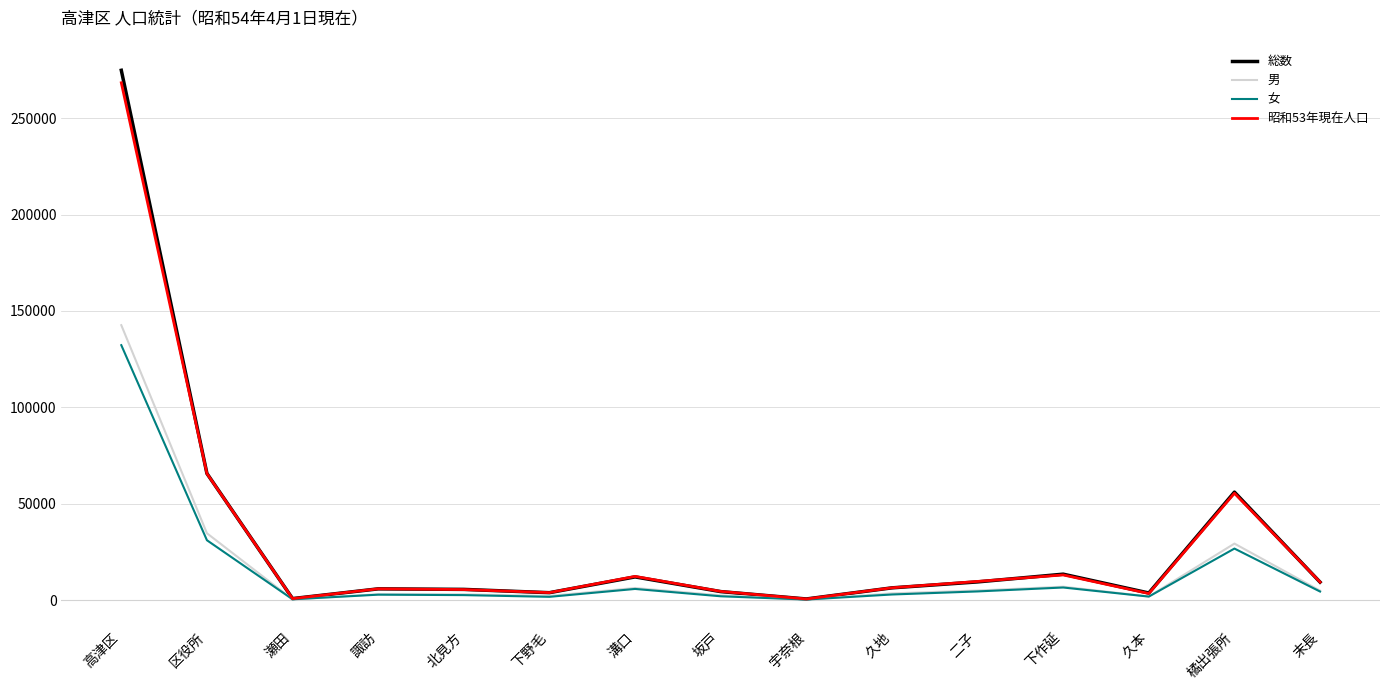

What is the spread (max minus min) of values at 久本?

1866